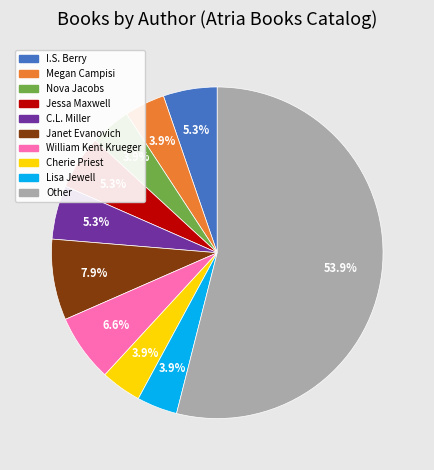

Combined, what portion of the pie is Janet Evanovich and Cherie Priest?

11.8%